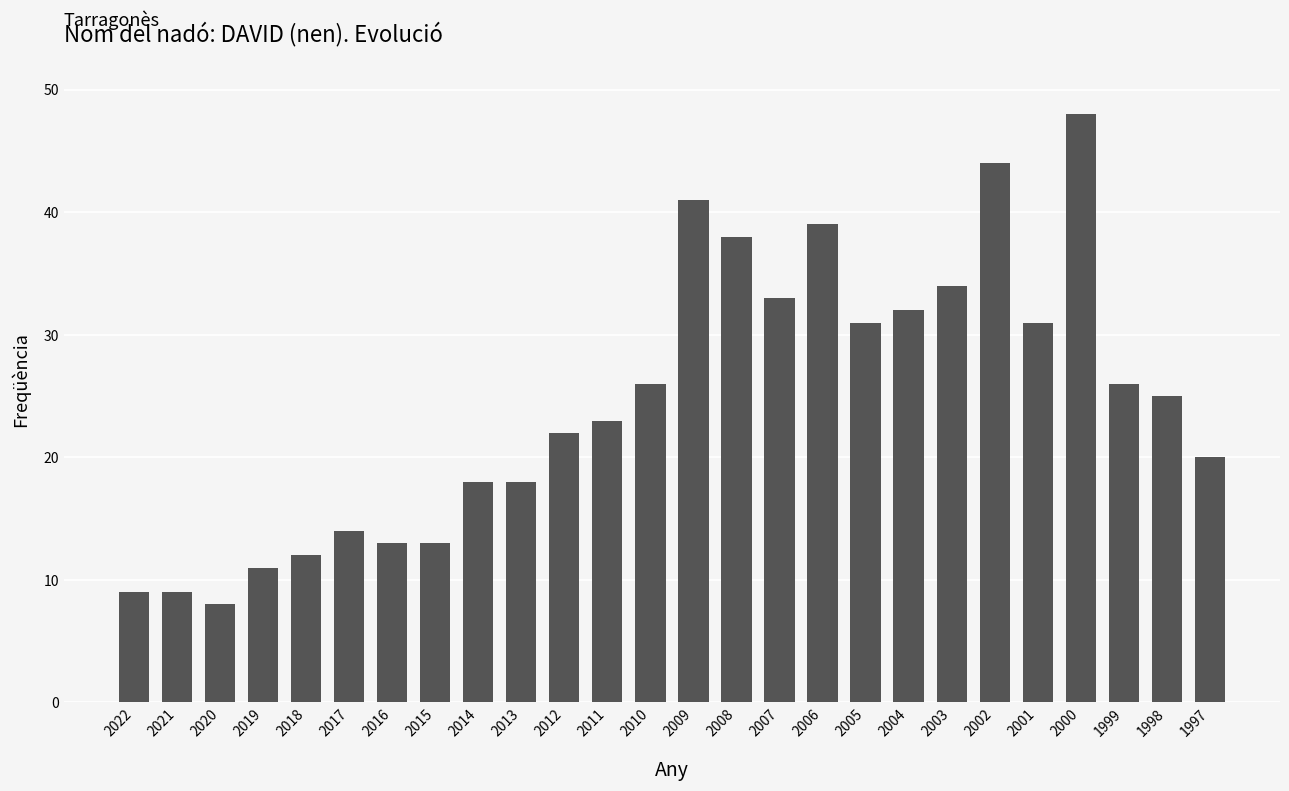

The chart shows a value of 22 at 2012. True or false?

True